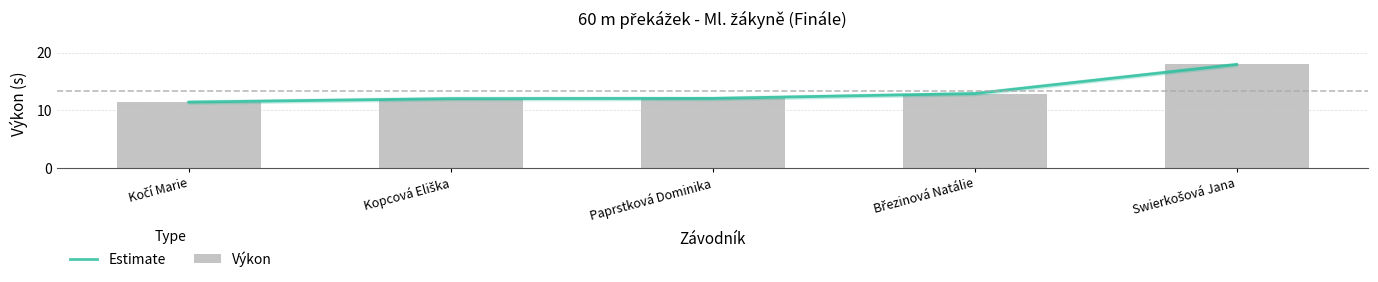

Which has a higher value, Kočí Marie or Březinová Natálie?

Březinová Natálie